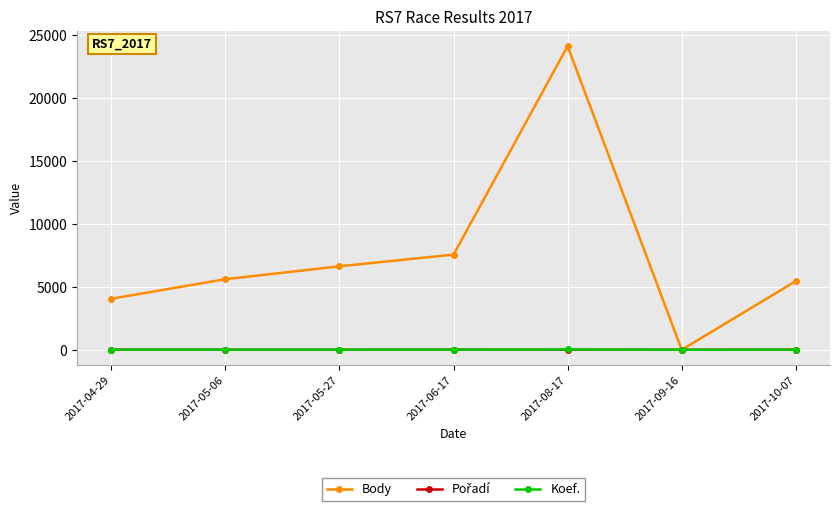

At which category does Body reach its first local valley?

2017-09-16